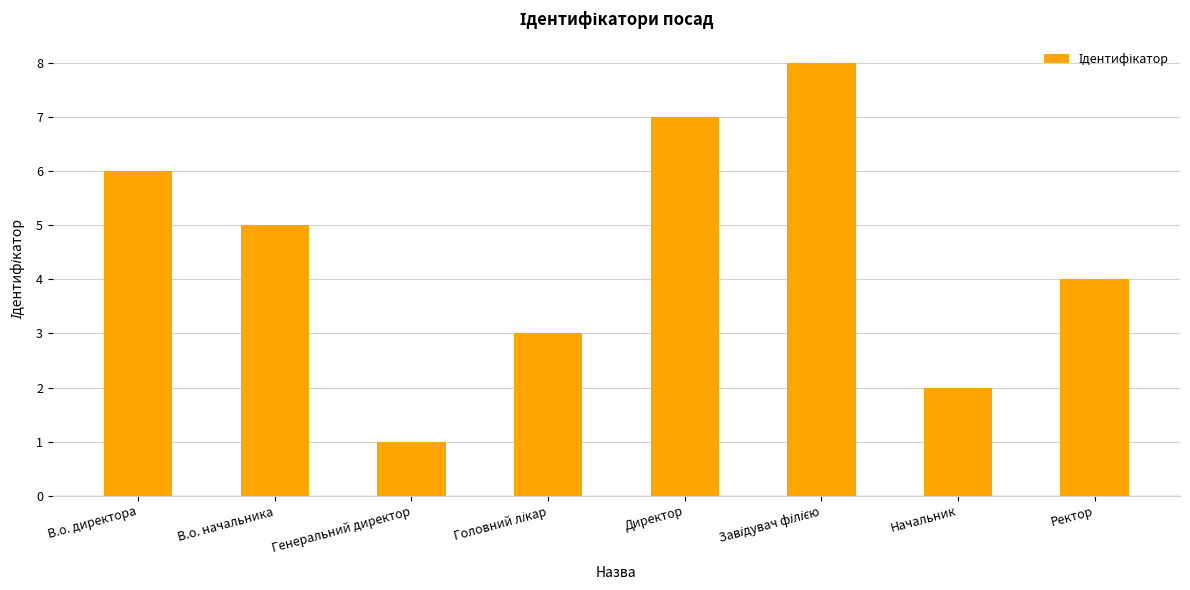

Where is the data nearest to the value 4?

Ректор